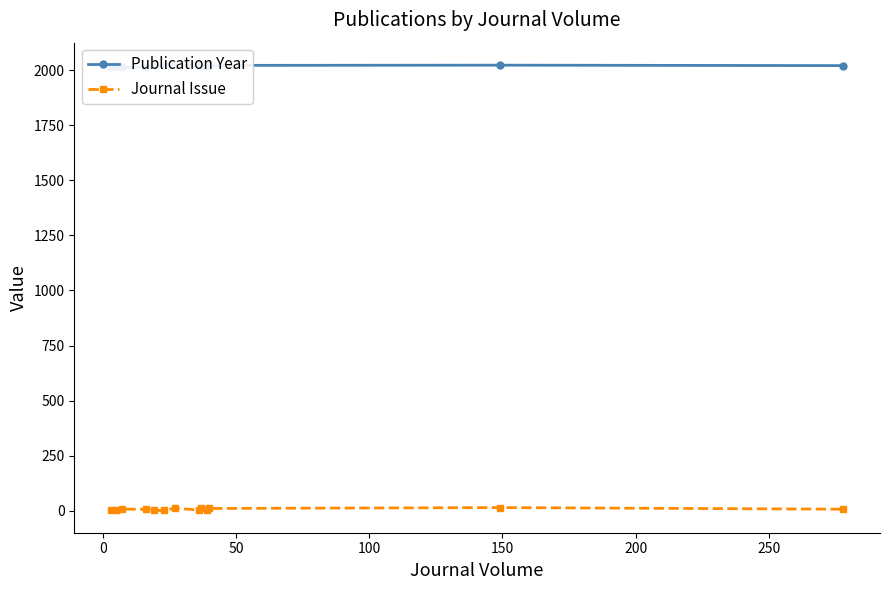

True or false: Journal Issue has a value of 7.0 at 50.

True